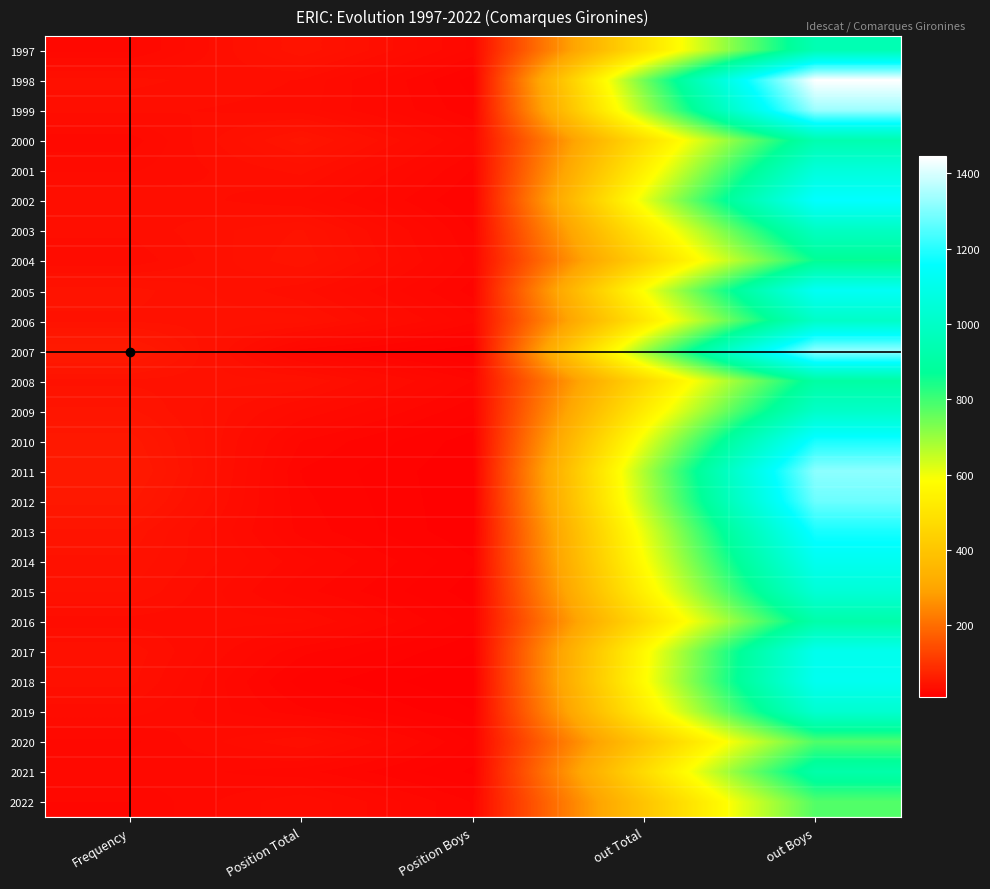

At which category is the sum across all series the highest?

out Boys